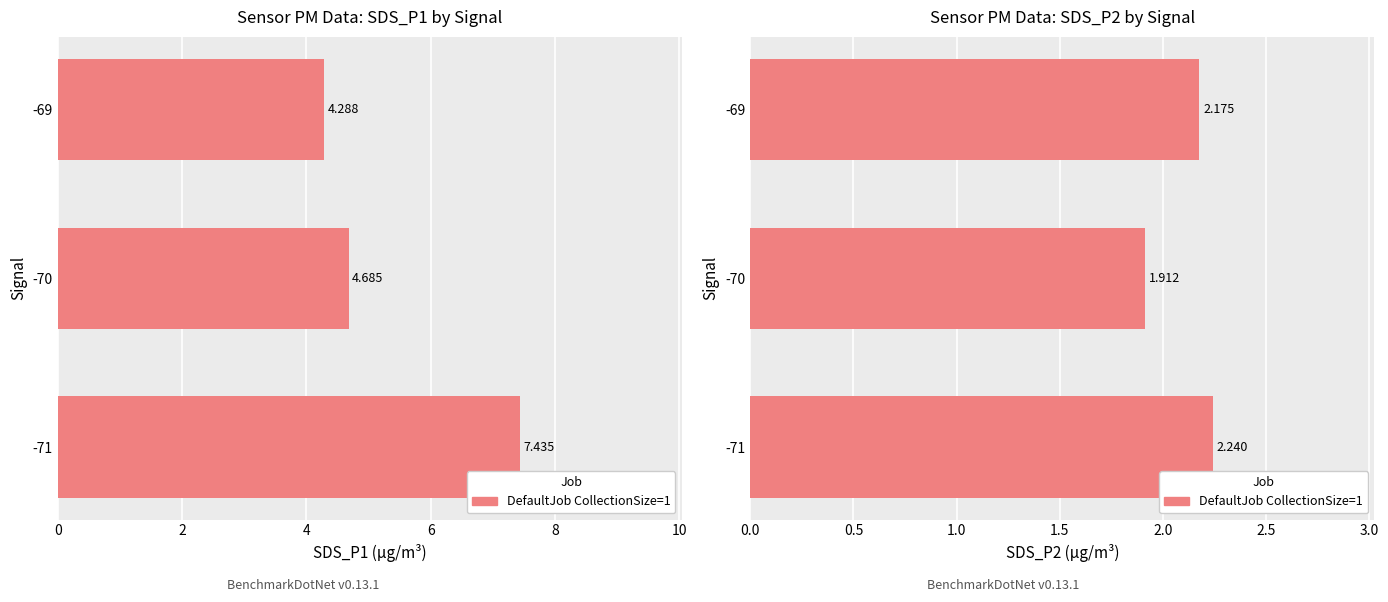

Reading right to left, what are all the values shown in this chart?

2.2	1.9	2.2